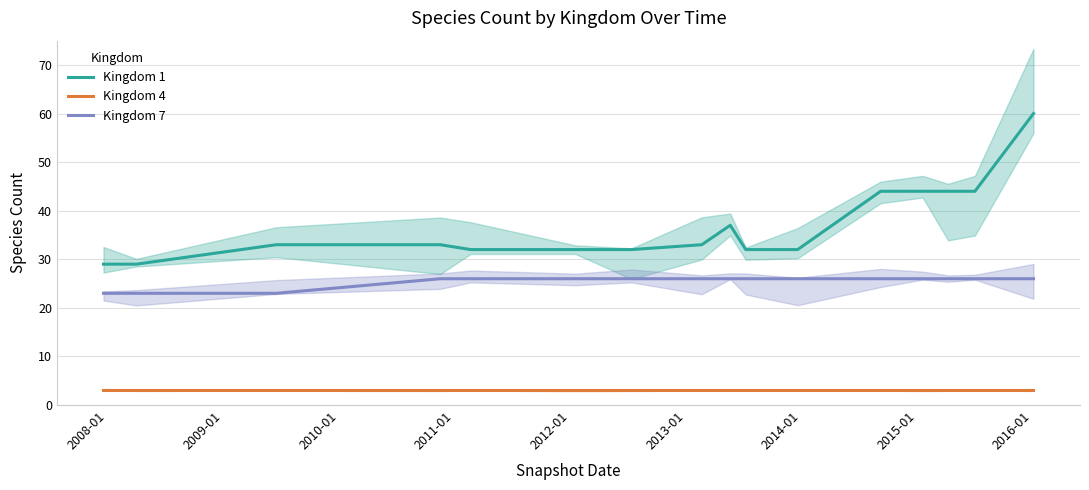

Does the chart display data point markers on the line(s)?

No